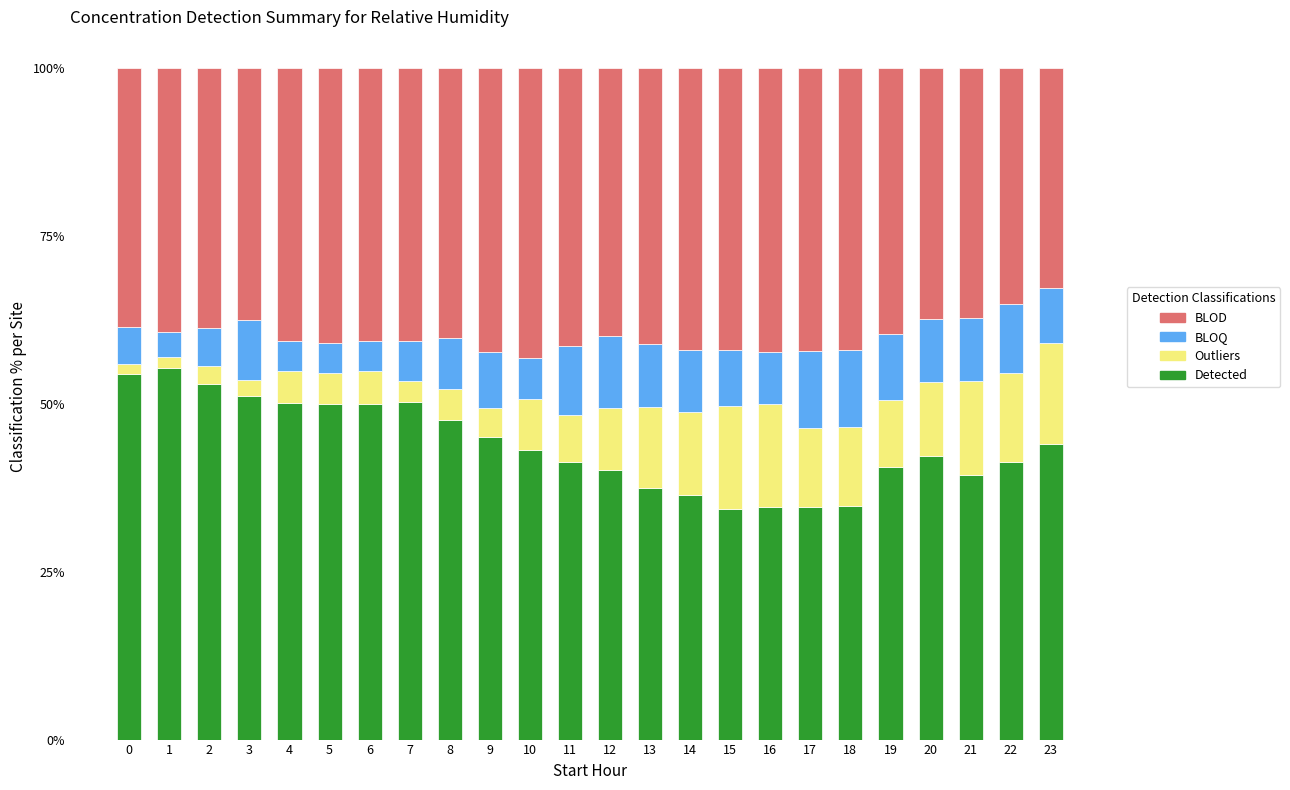

What is the maximum value for Detected?

55.3